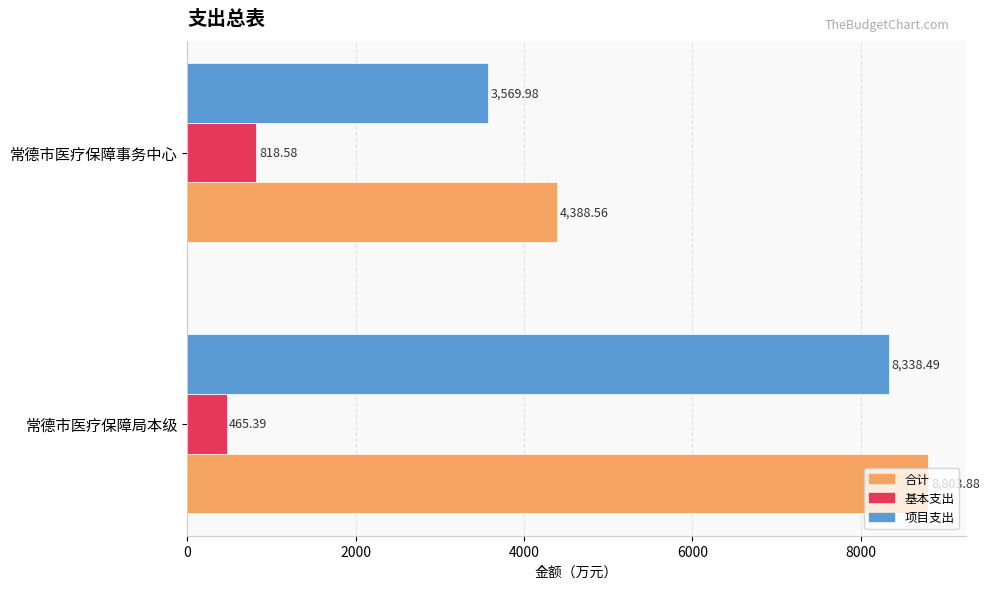

Where is 合计 nearest to the value 6596?

常德市医疗保障事务中心